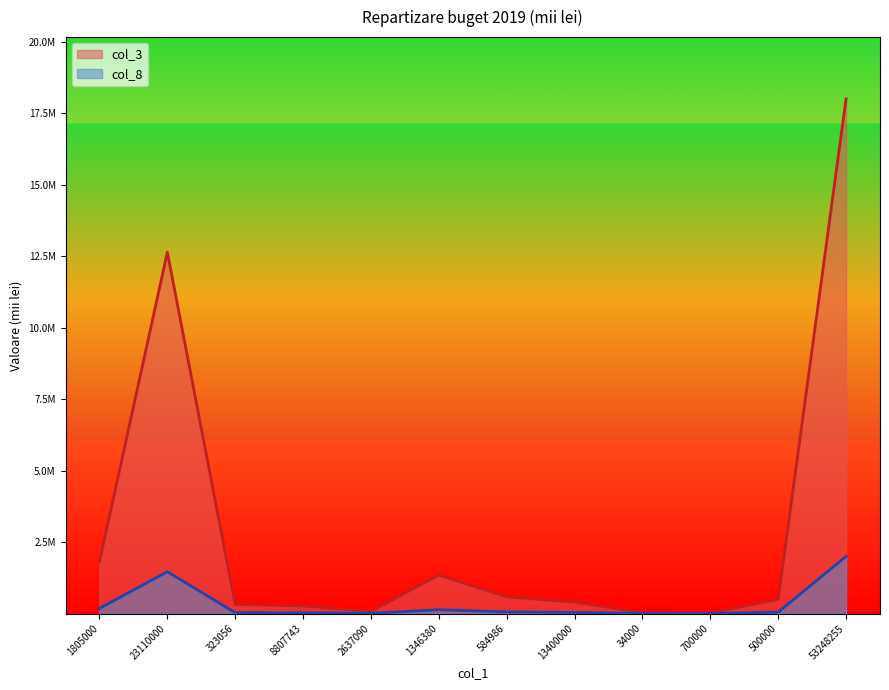

Reading left to right, what are all the values shown in this chart?

col_3: 1805000.0	12640233.0	323056.0	264232.3	79112.7	1346380.0	584986.0	402000.0	34000.0	21000.0	500000.0	18000000.0
col_8: 180500.0	1464023.3	32305.6	26423.2	7911.3	134638.0	58498.6	40200.0	3400.0	2100.0	50000.0	2000000.0